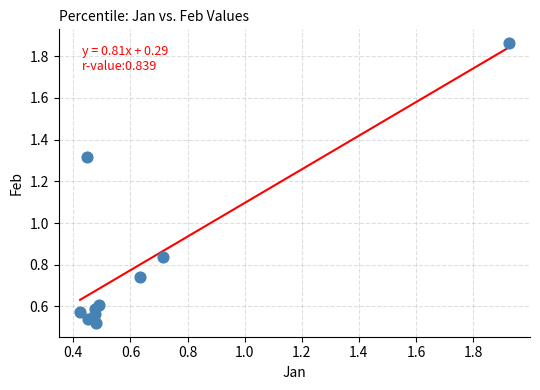

What is the range of X values (max minus min)?

1.5